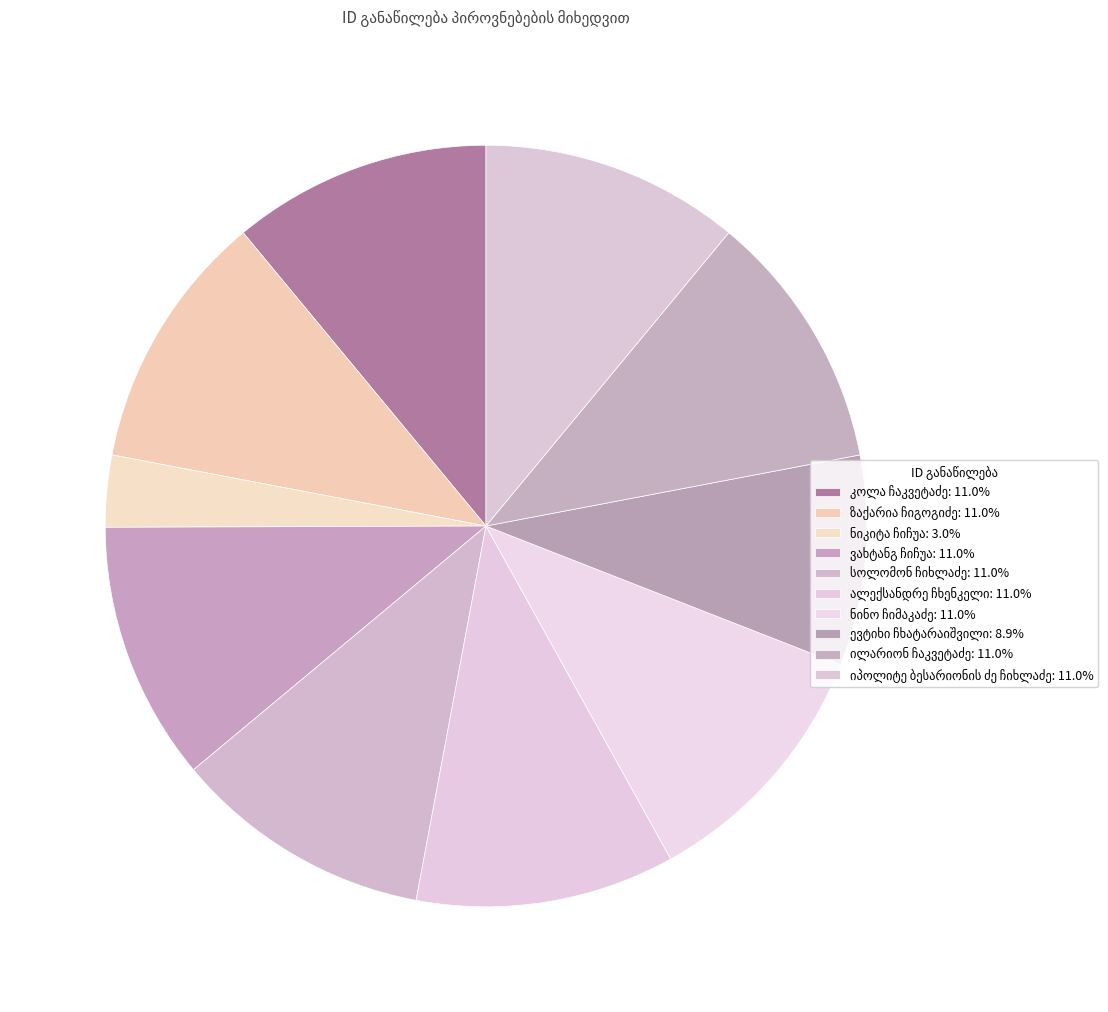

Combined, what portion of the pie is კოლა ჩაკვეტაძე and იპოლიტე ბესარიონის ძე ჩიხლაძე?

22.0%